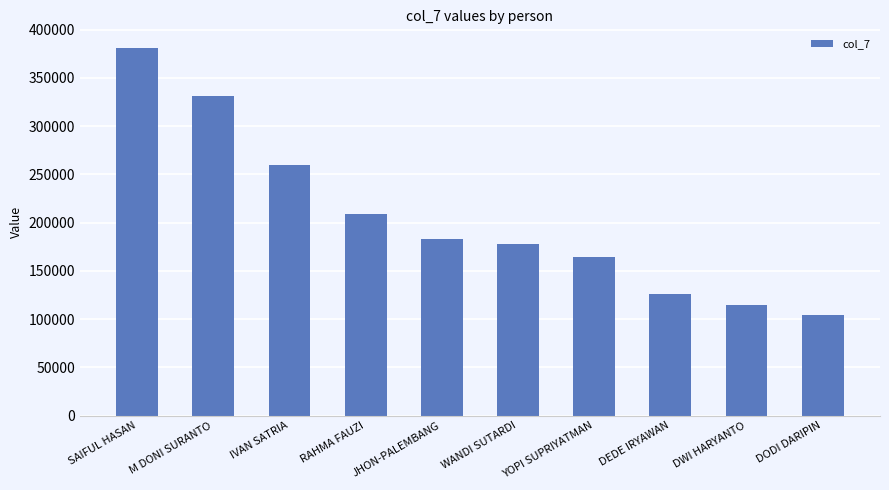

Is it true that the value at DODI DARIPIN is 165268?

False